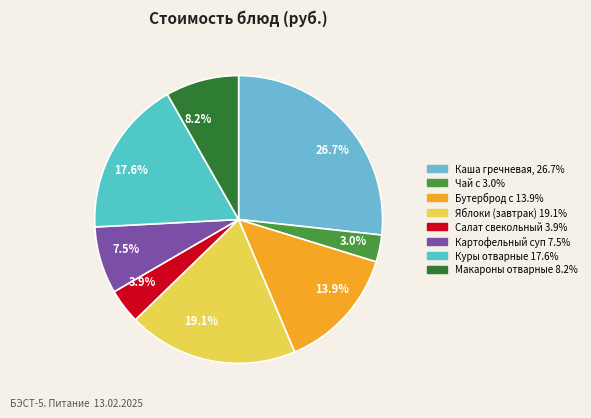

What percentage is NOT represented by 26.7%?

73.3%